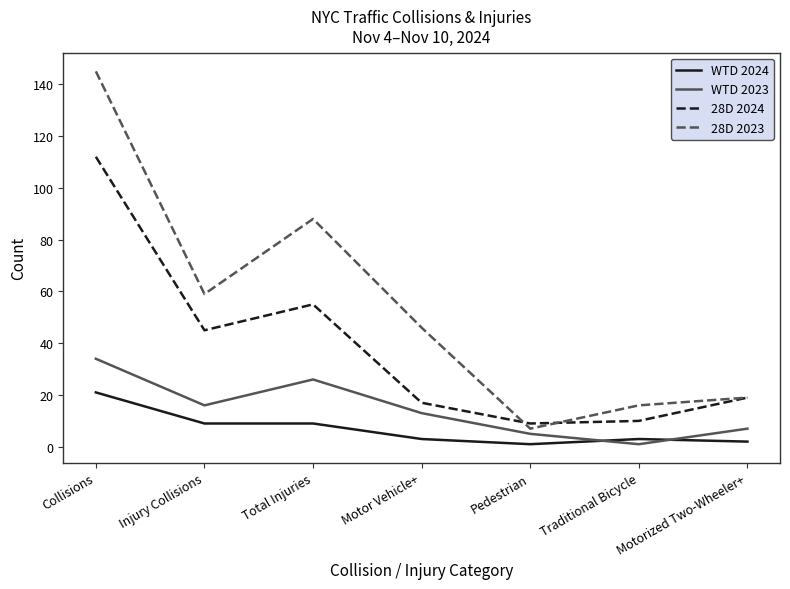

Reading left to right, transcribe all the data shown in this chart.

WTD 2024: Collisions=21	Injury Collisions=9	Total Injuries=9	Motor Vehicle+=3	Pedestrian=1	Traditional Bicycle=3	Motorized Two-Wheeler+=2
WTD 2023: Collisions=34	Injury Collisions=16	Total Injuries=26	Motor Vehicle+=13	Pedestrian=5	Traditional Bicycle=1	Motorized Two-Wheeler+=7
28D 2024: Collisions=112	Injury Collisions=45	Total Injuries=55	Motor Vehicle+=17	Pedestrian=9	Traditional Bicycle=10	Motorized Two-Wheeler+=19
28D 2023: Collisions=145	Injury Collisions=59	Total Injuries=88	Motor Vehicle+=46	Pedestrian=7	Traditional Bicycle=16	Motorized Two-Wheeler+=19